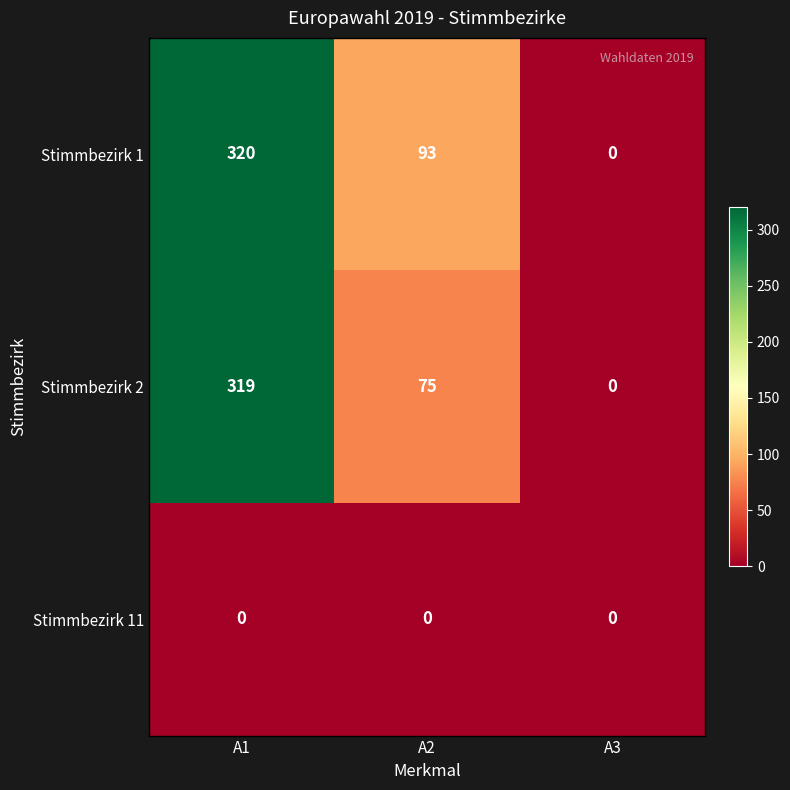

What is the sum of all Stimmbezirk 1 values?

413